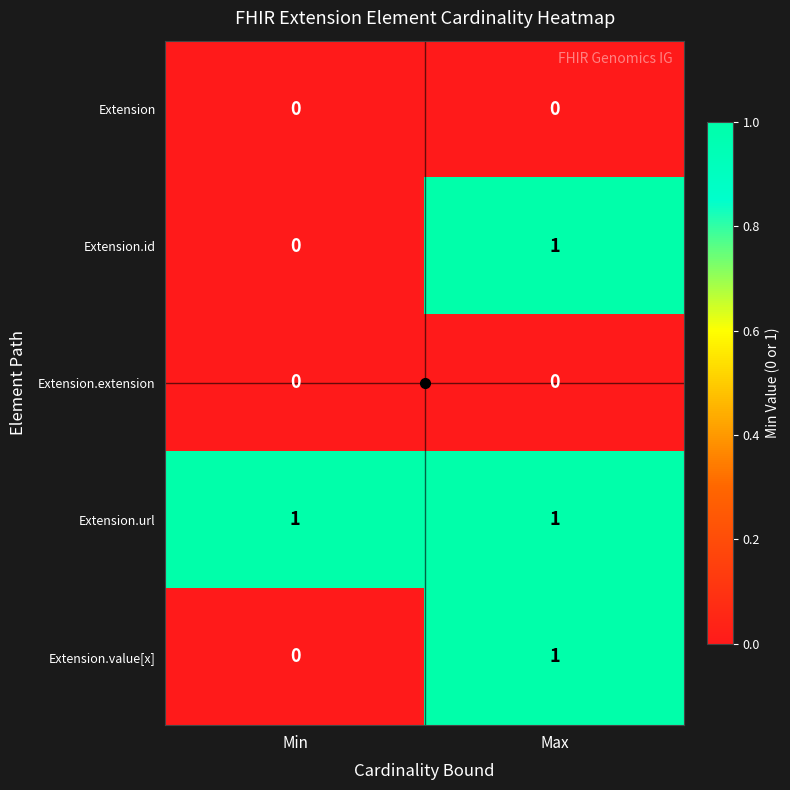

The value of Extension at Max is 0. True or false?

True